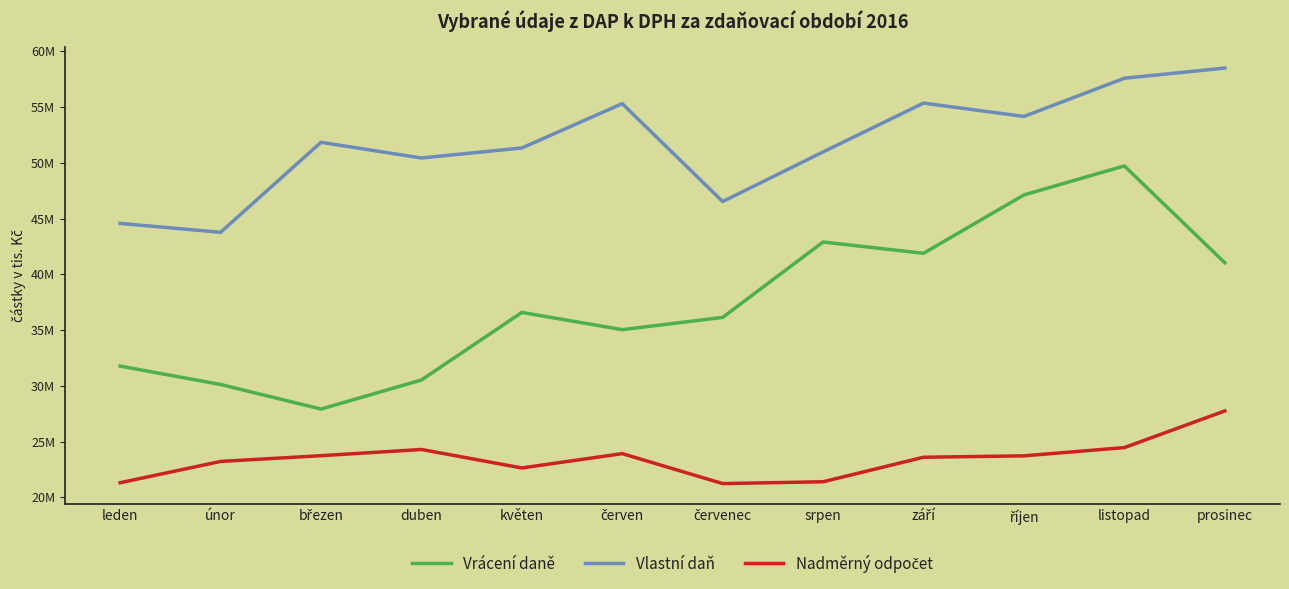

Does the chart have visible grid lines?

No